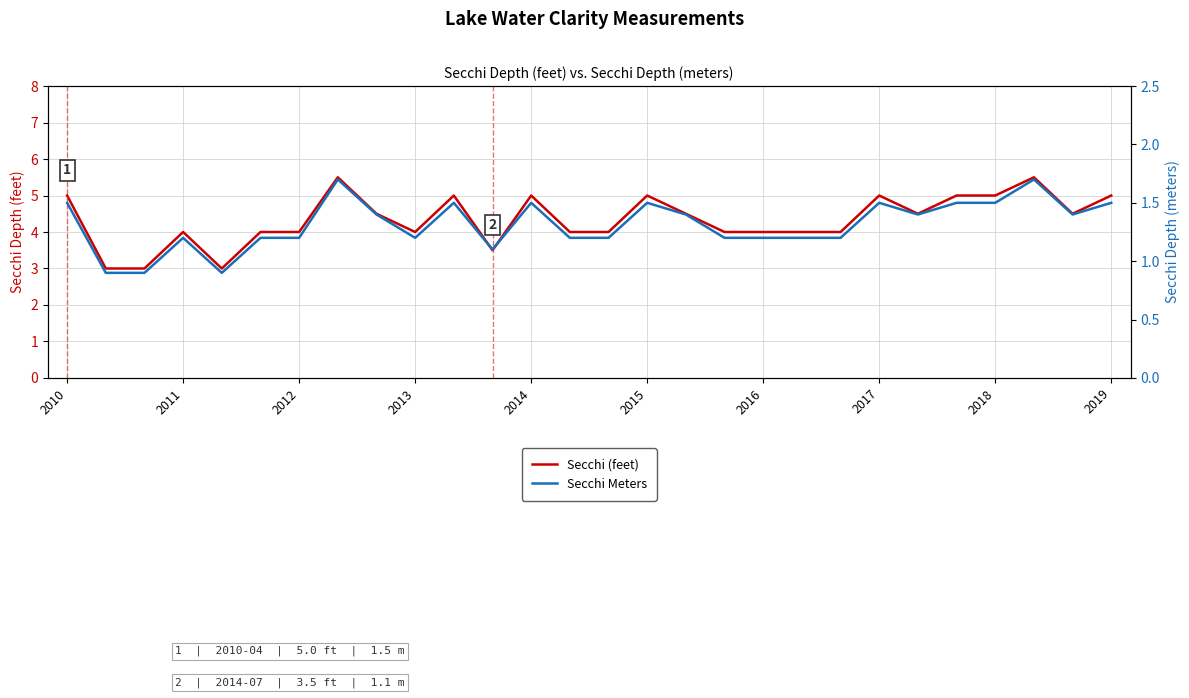

Does the chart have visible grid lines?

Yes